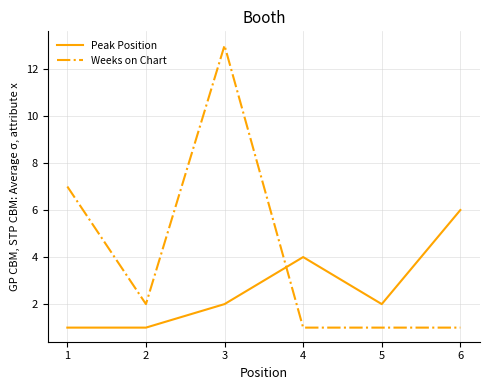

True or false: Peak Position and Weeks on Chart intersect in this chart.

True